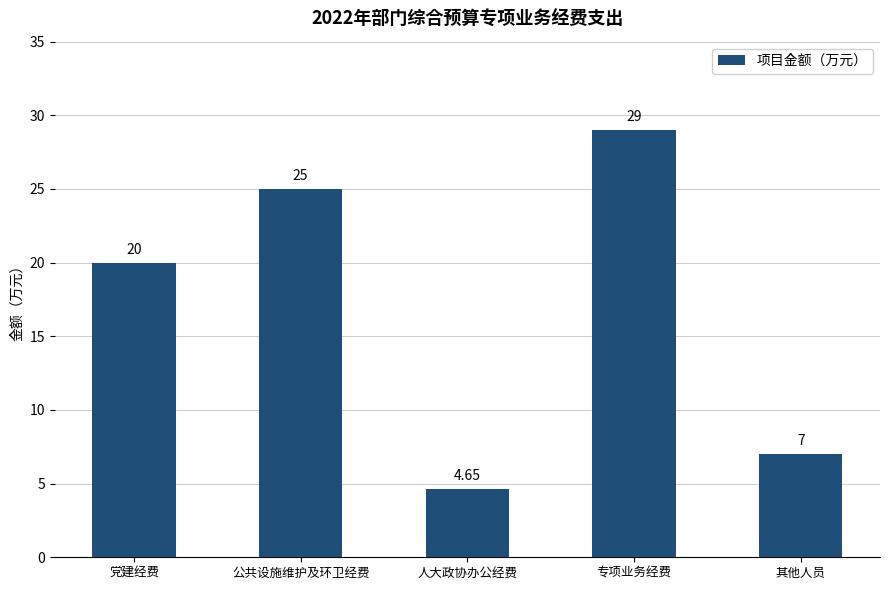

Is it true that the value at 其他人员 is 9.2?

False